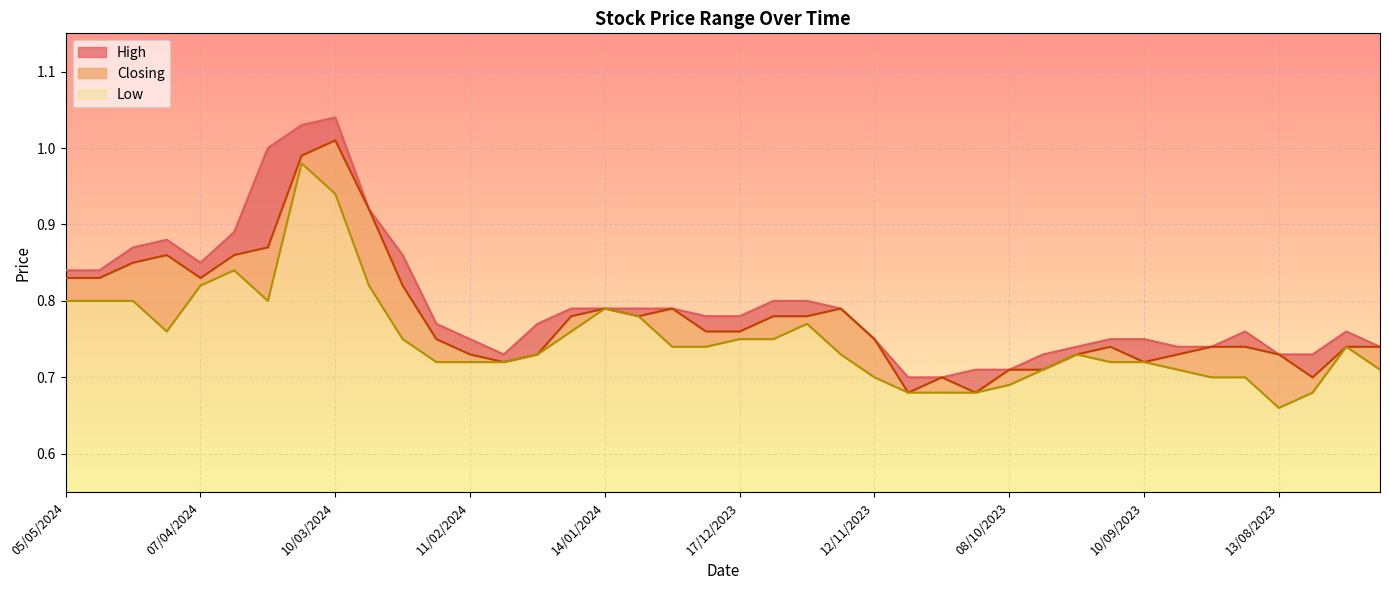

What are all the series names shown in the legend?

High, Closing, Low